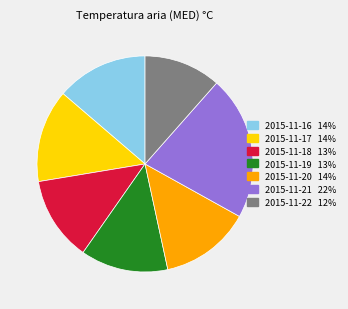

What is the ratio of the value at 2015-11-18 to the value at 2015-11-17?

0.9